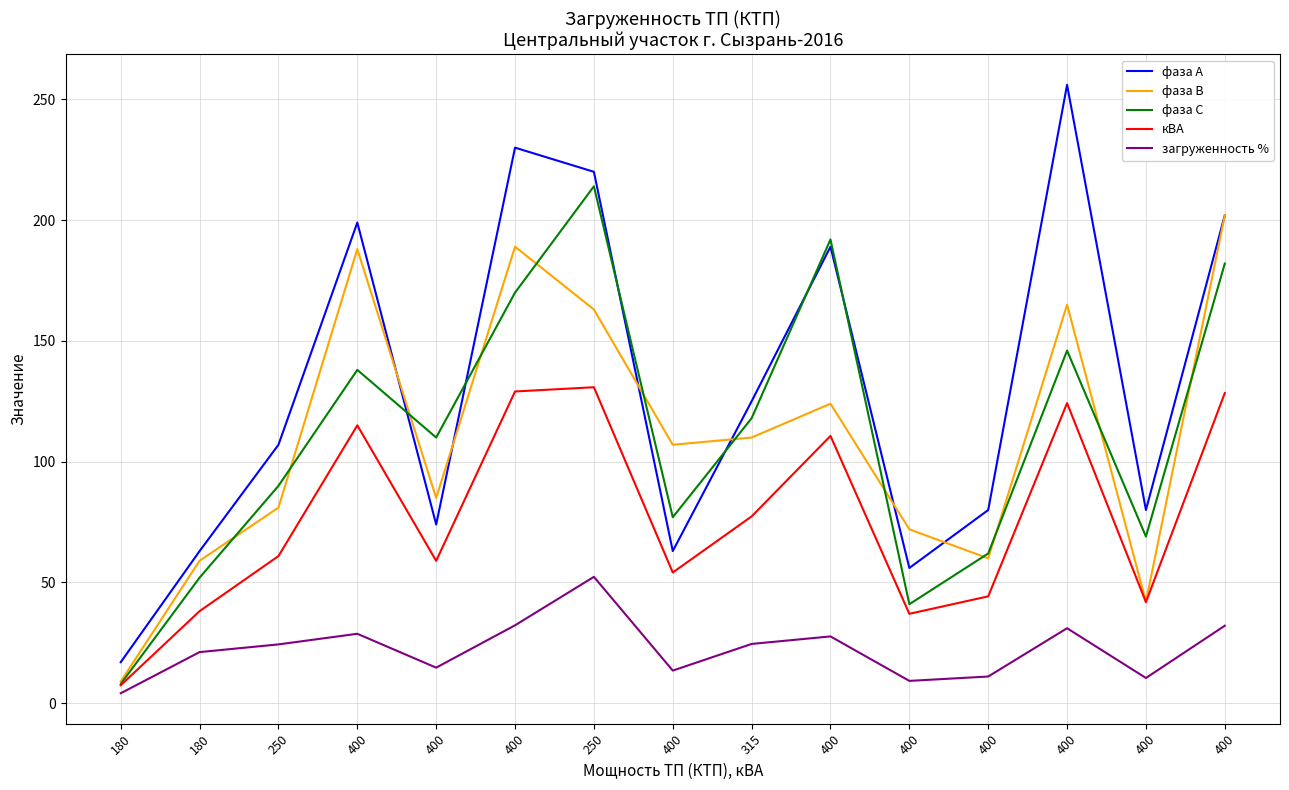

What are all the series names shown in the legend?

фаза А, фаза В, фаза С, кВА, загруженность %